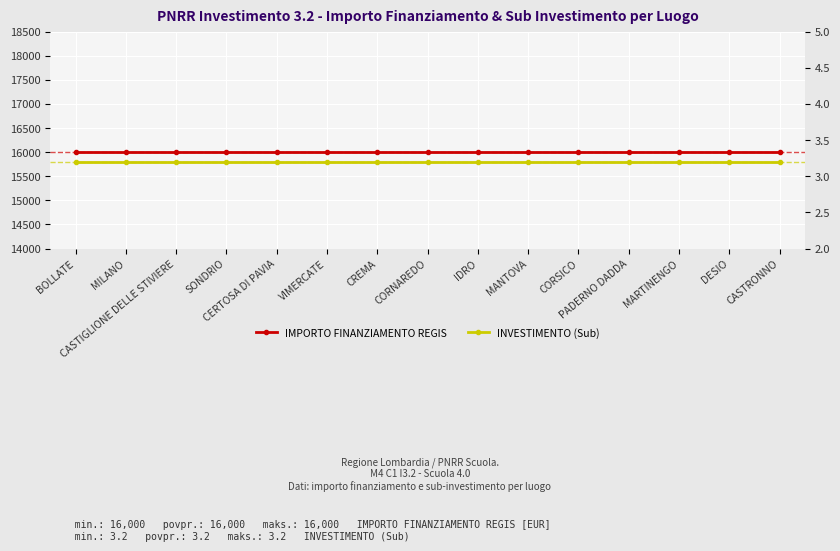

Is the value of INVESTIMENTO (Sub) at PADERNO DADDA greater than the value of IMPORTO FINANZIAMENTO REGIS at CREMA?

No